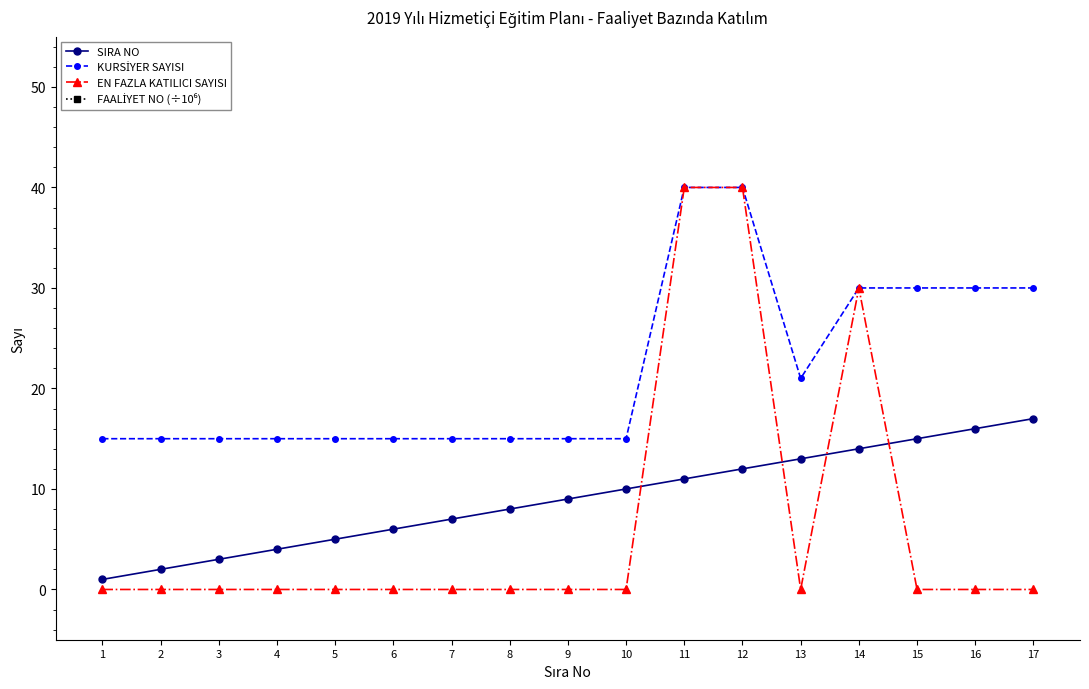

True or false: SIRA NO and FAALİYET NO (÷10⁶) cross at least once.

False